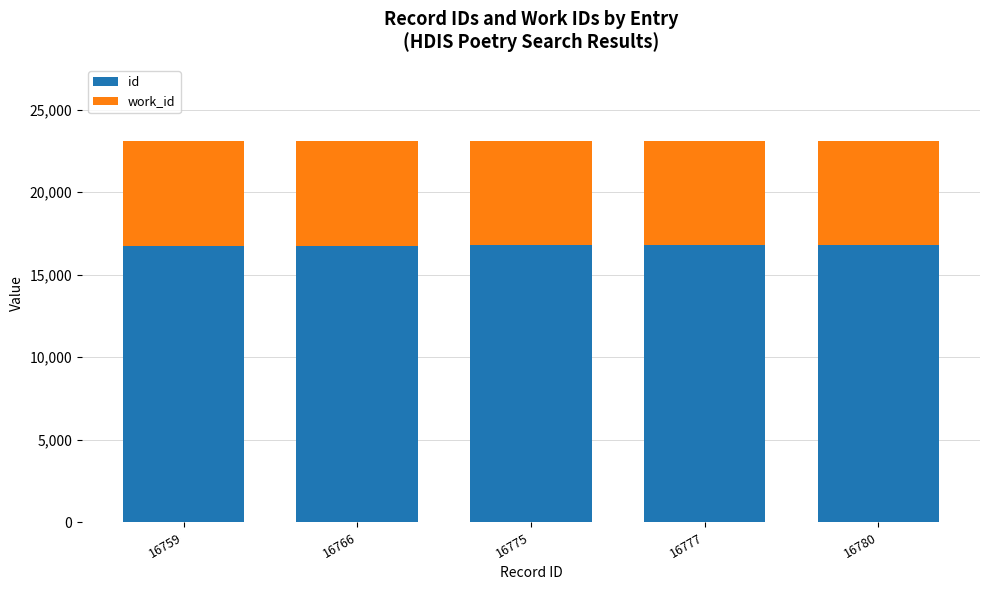

What is the sum of all id values?

83857